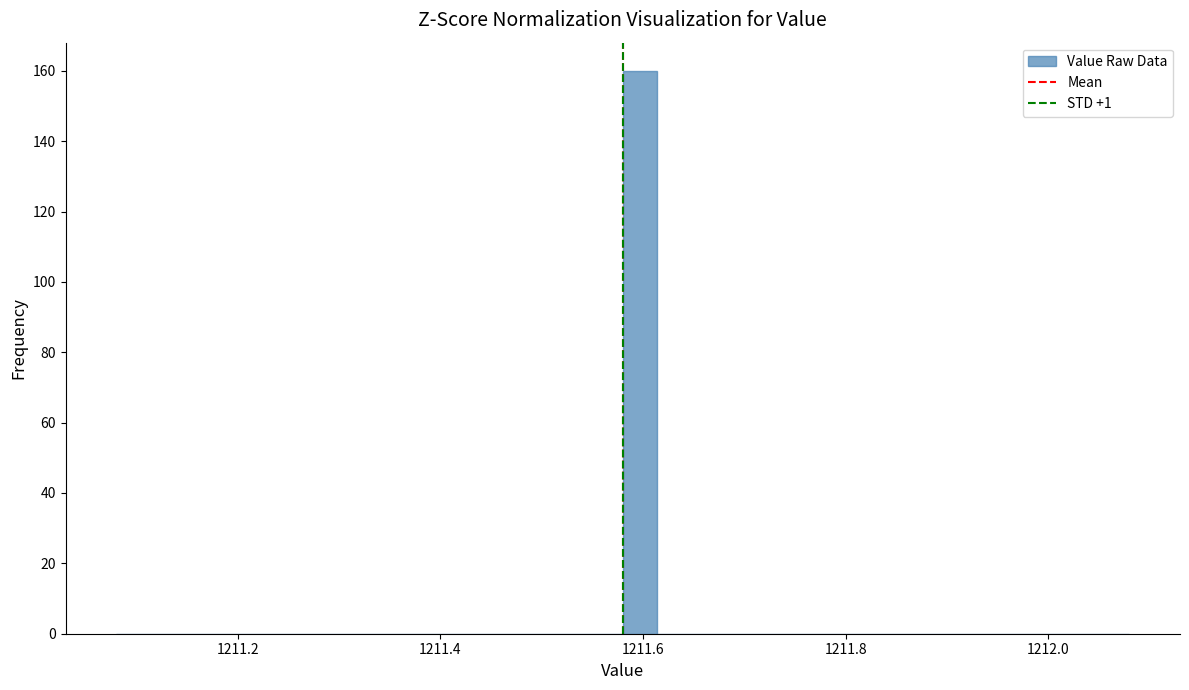

Around what value on the x-axis is the tallest bar? Give the approximate position of its centre, as read against the axis.

1211.60